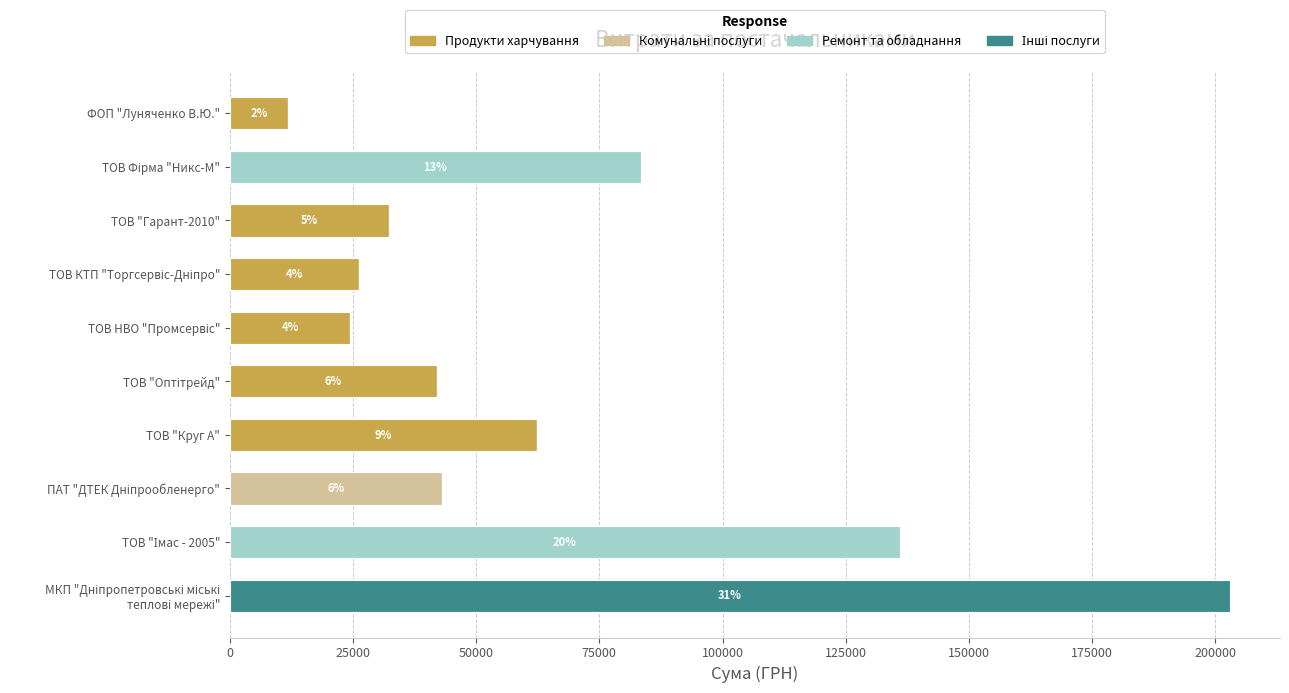

What is the total value across all series at ФОП "Луняченко В.Ю."?

11746.0